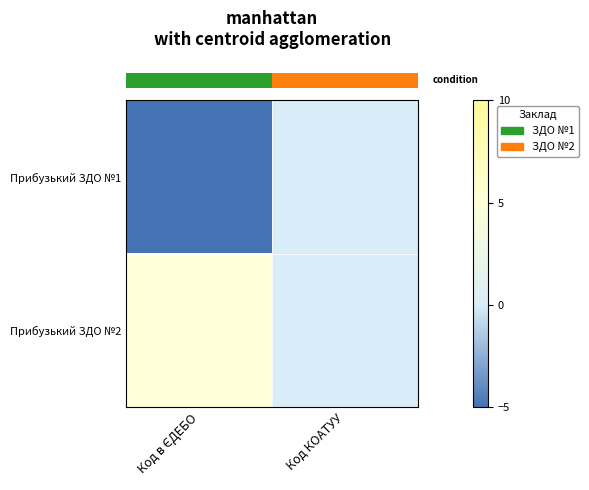

At which category is the sum across all series the highest?

Код в ЄДЕБО